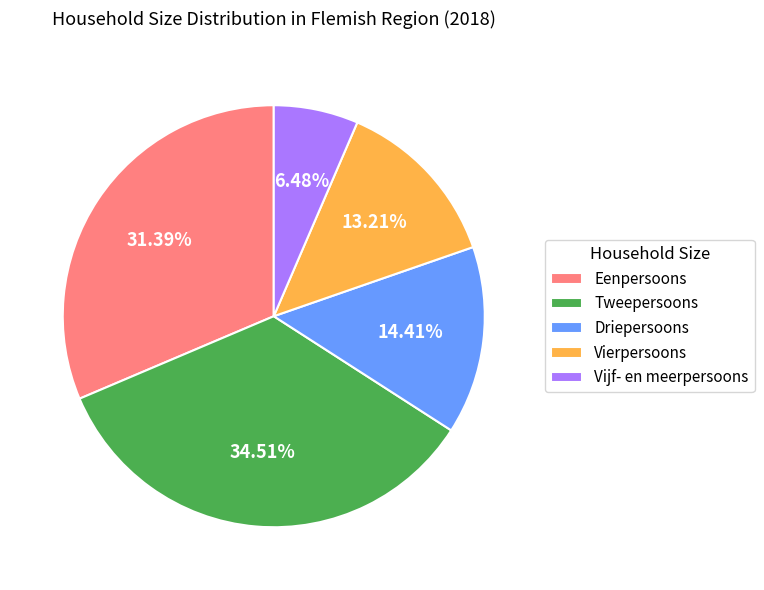

True or false: Driepersoons accounts for 14% of the total.

True